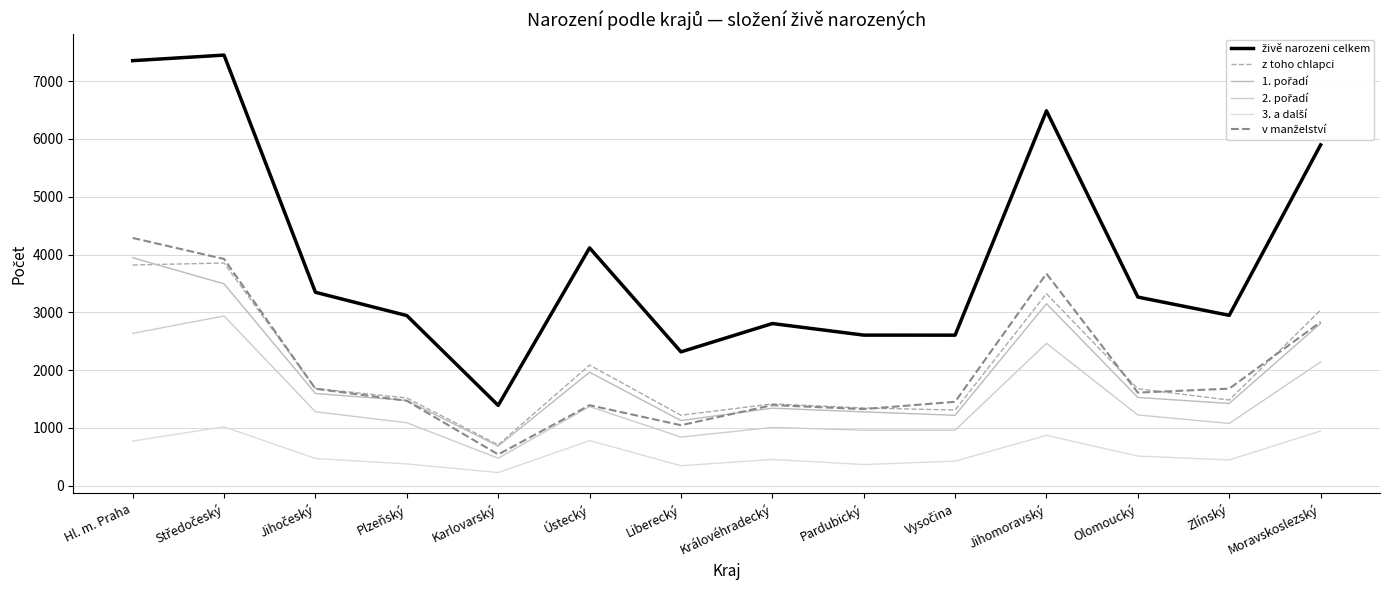

Which label corresponds to the smallest value in the chart?

Karlovarský